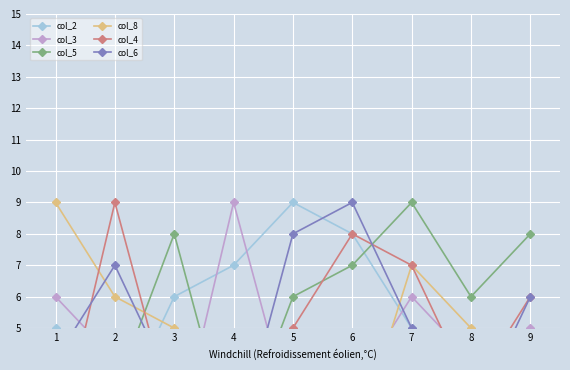

How many values in the col_3 series are below 4?

3